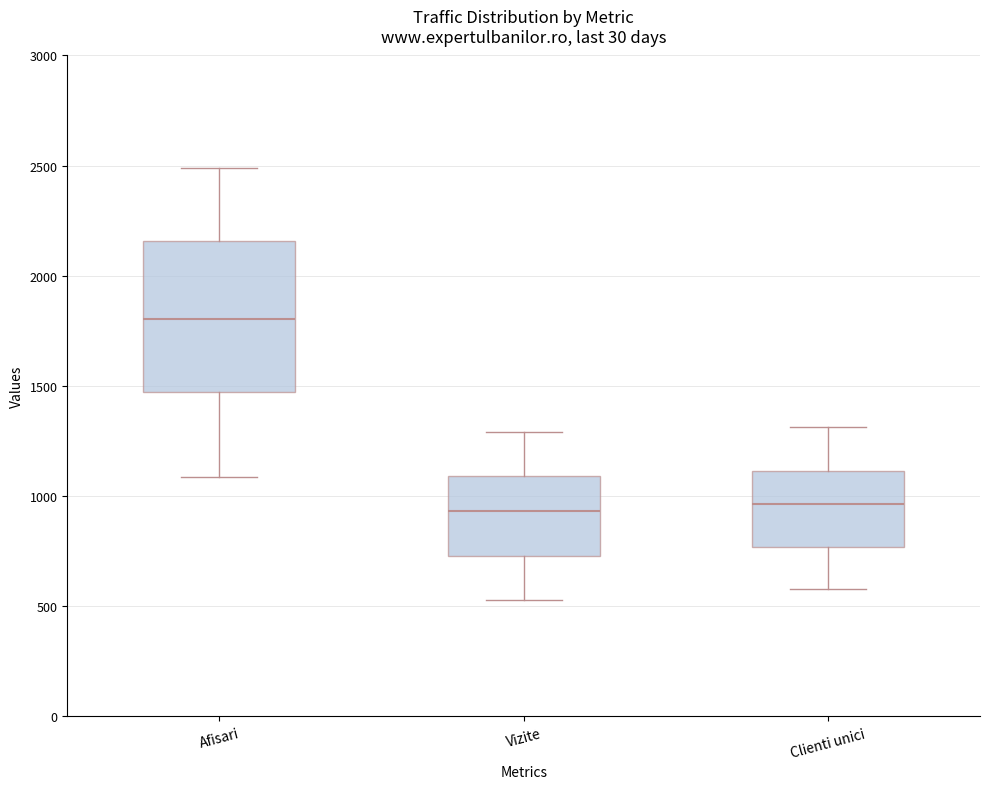

Where is the upper edge of the box for Afisari on the y-axis? The values are not printed on the chart, so give them approximately, as read against the axis.

2150